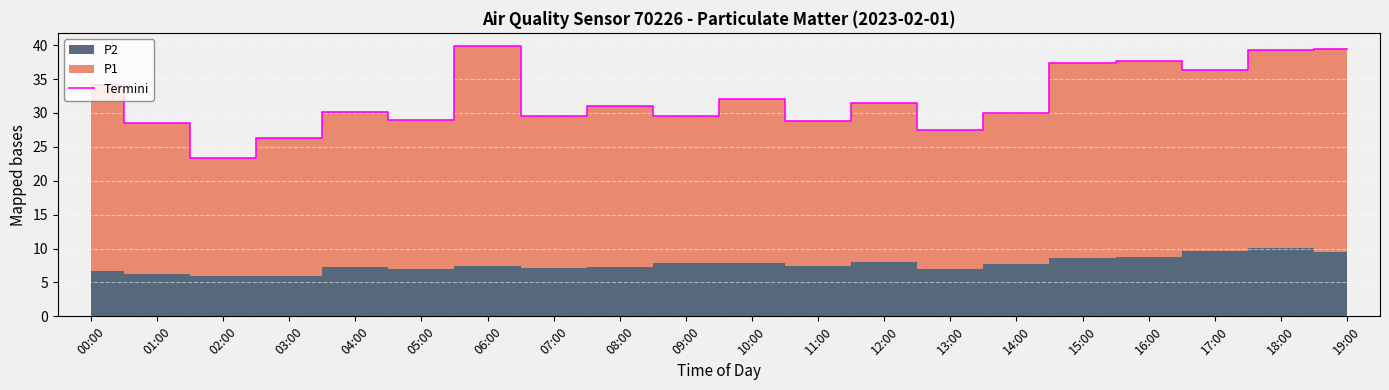

List the labels in order of value, smallest first.

02:00, 03:00, 13:00, 01:00, 11:00, 05:00, 07:00, 09:00, 14:00, 04:00, 08:00, 12:00, 10:00, 00:00, 17:00, 15:00, 16:00, 18:00, 19:00, 06:00